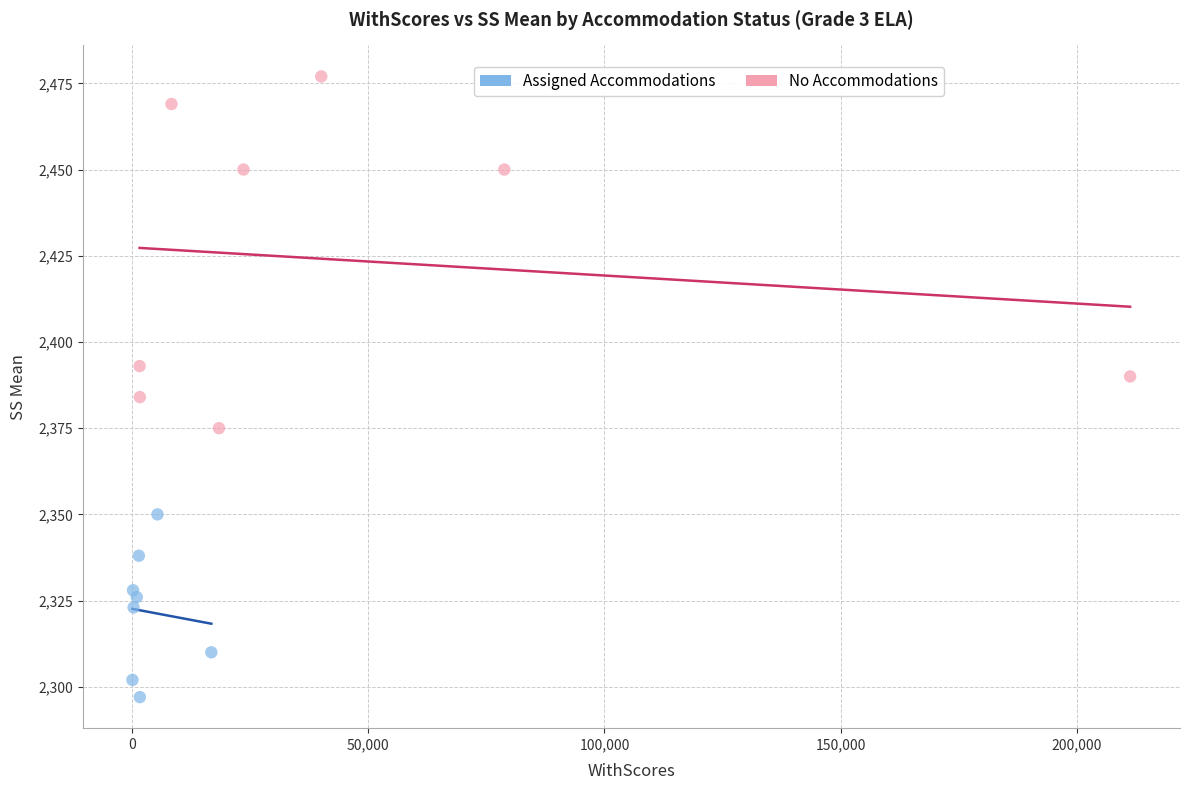

Which series has the widest spread of Y values?

No Accommodations